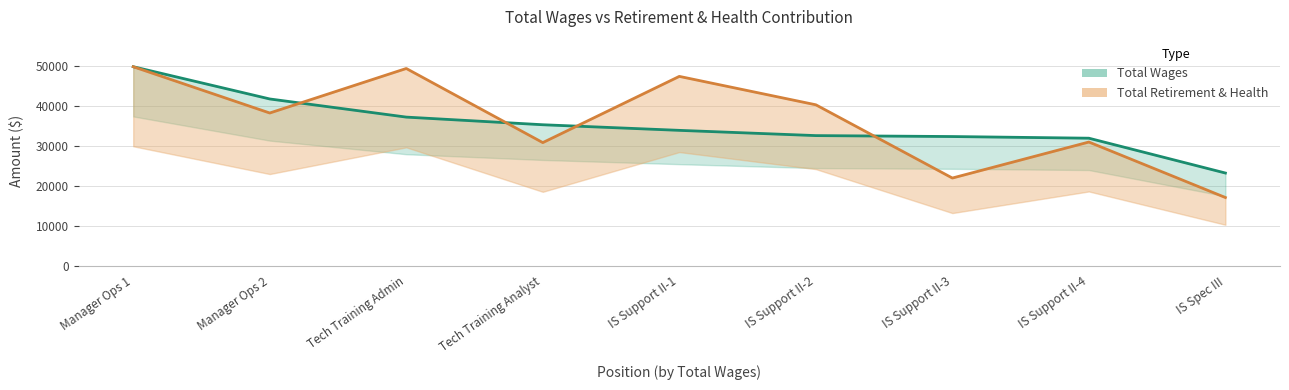

How many values in the Total Wages series are below 33920?

4